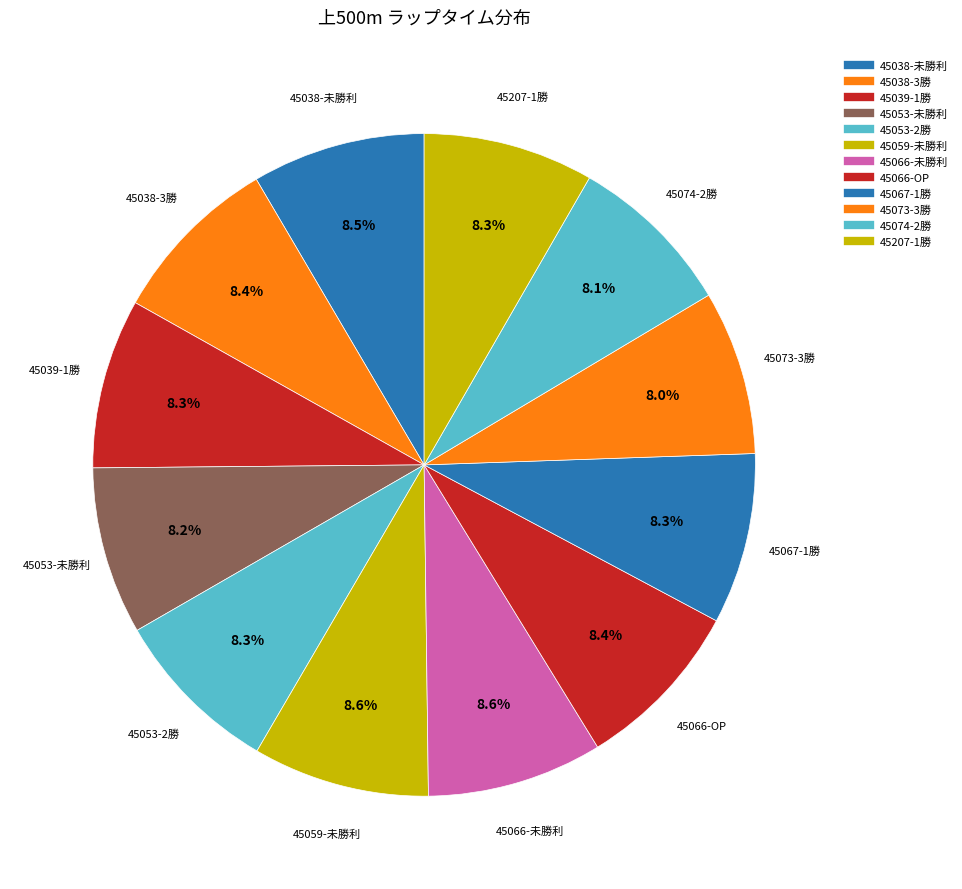

Which slice is the largest?

45059-未勝利